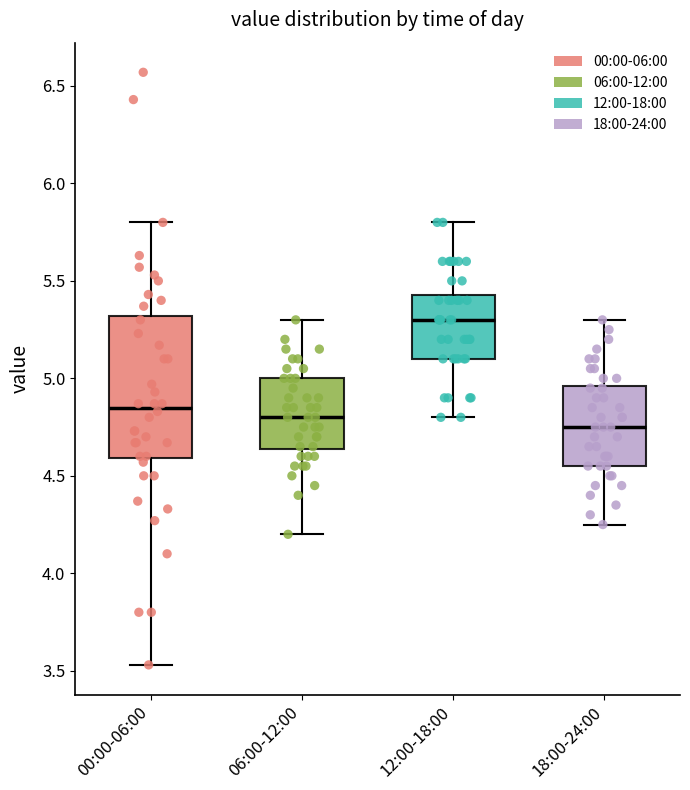

Which box has the highest median line?

12:00-18:00